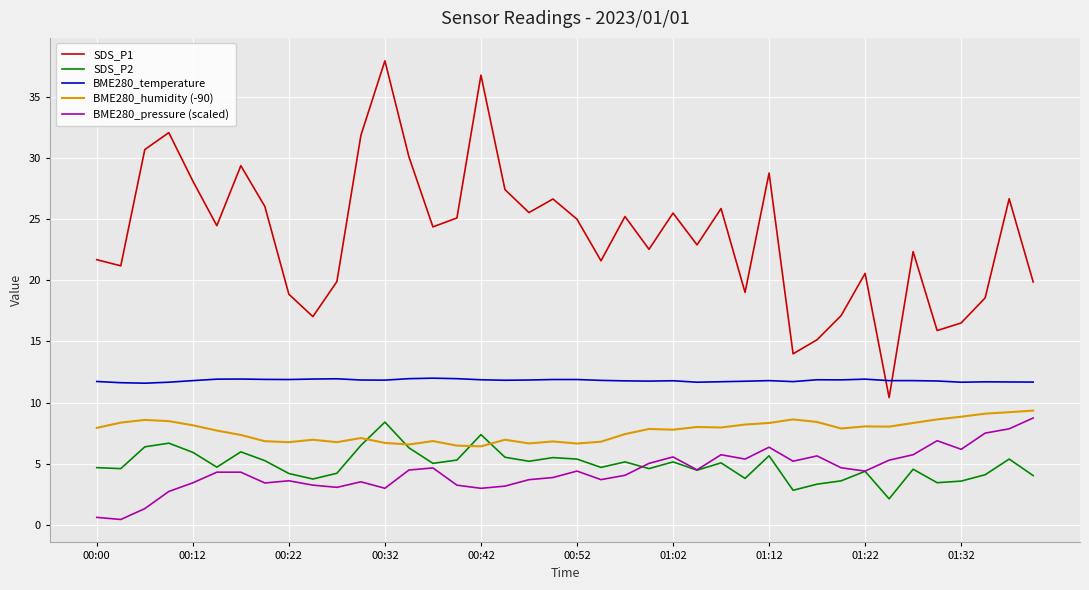

Which series has the largest total across all categories?

SDS_P1